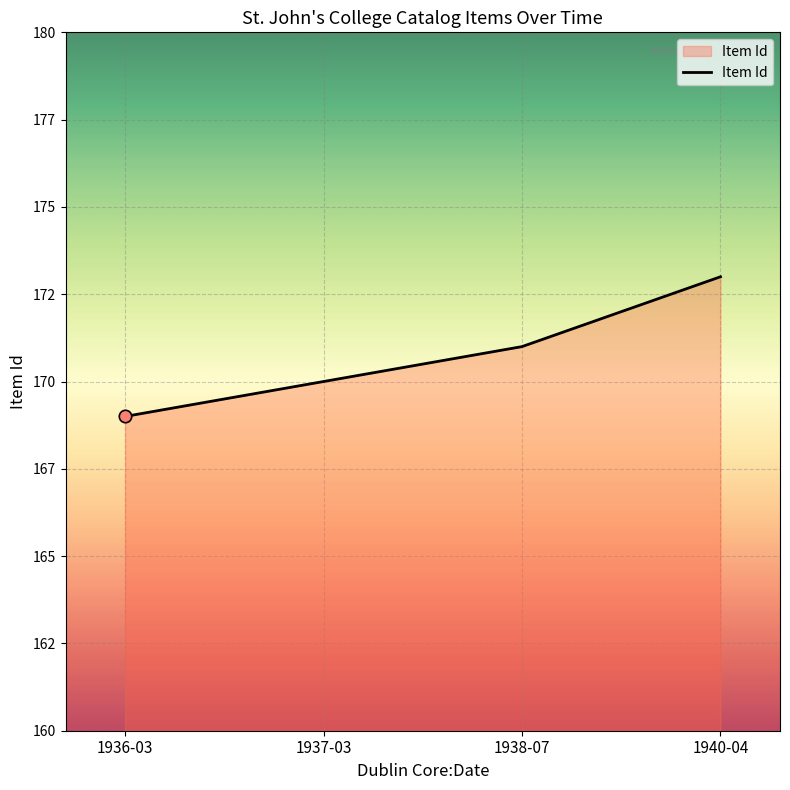

Does the chart have visible grid lines?

Yes